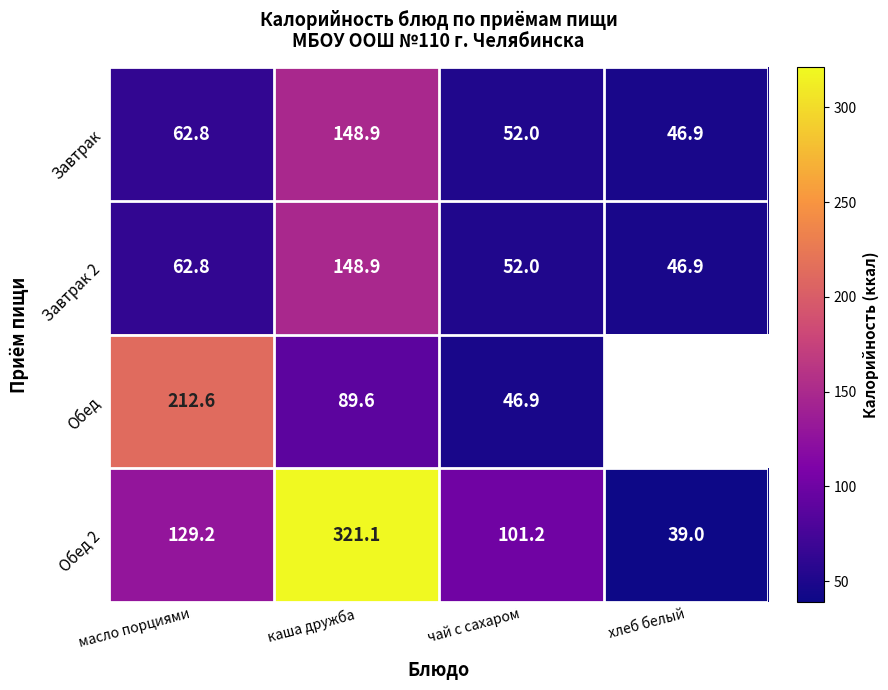

How many series are shown in this chart?

4